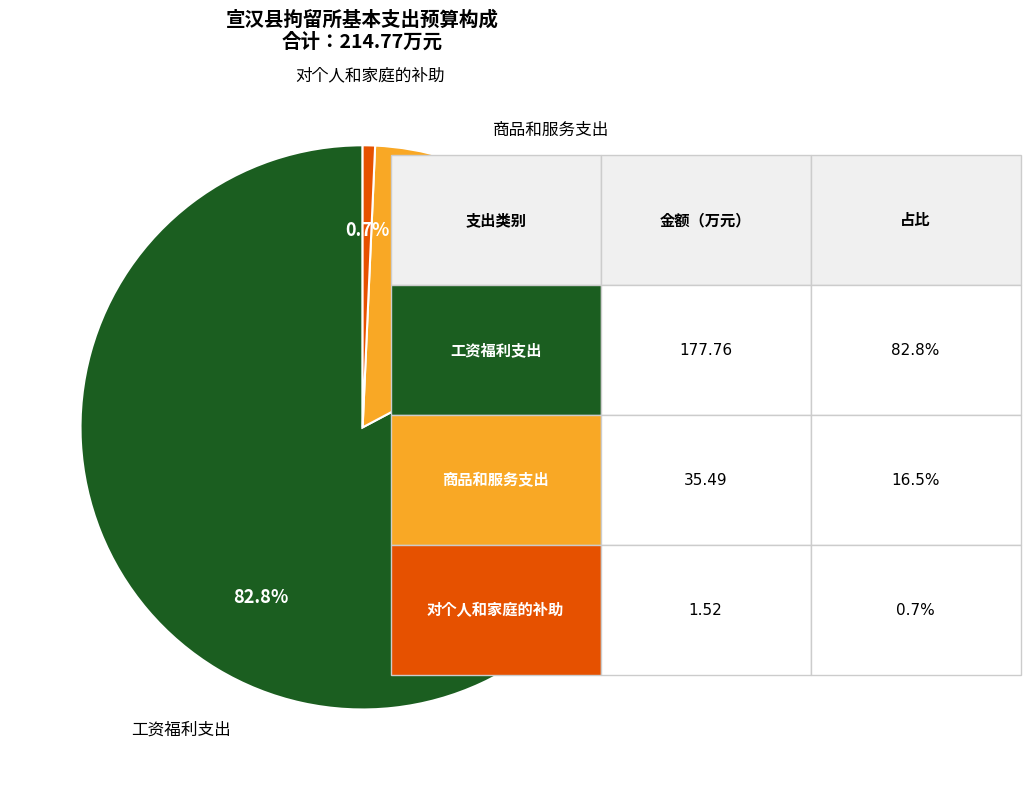

Does any single category account for the majority?

Yes